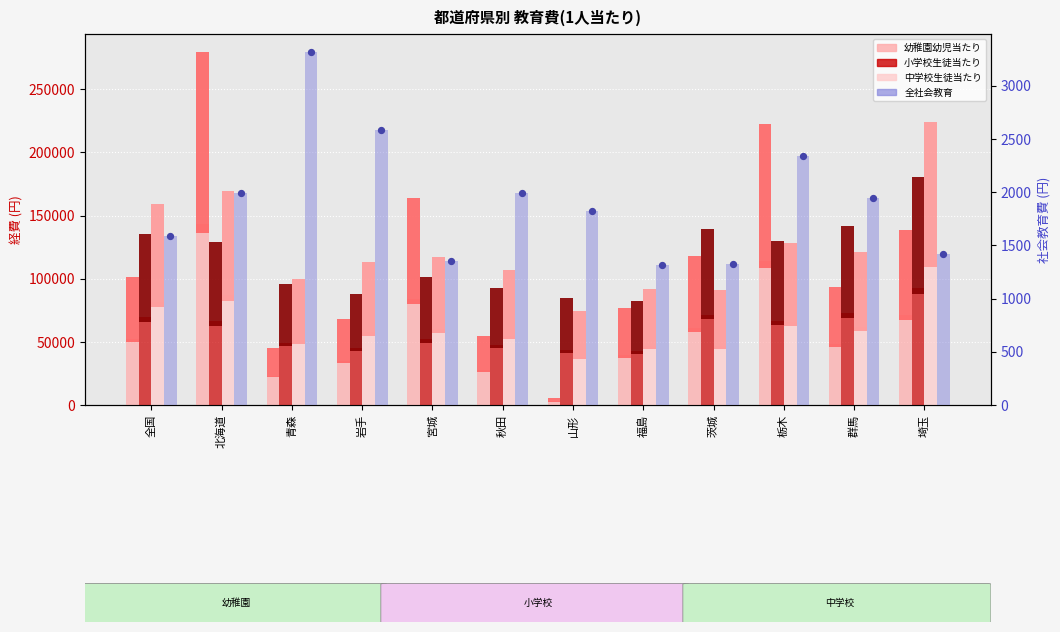

Which series has the largest total across all categories?

中学校生徒当たり